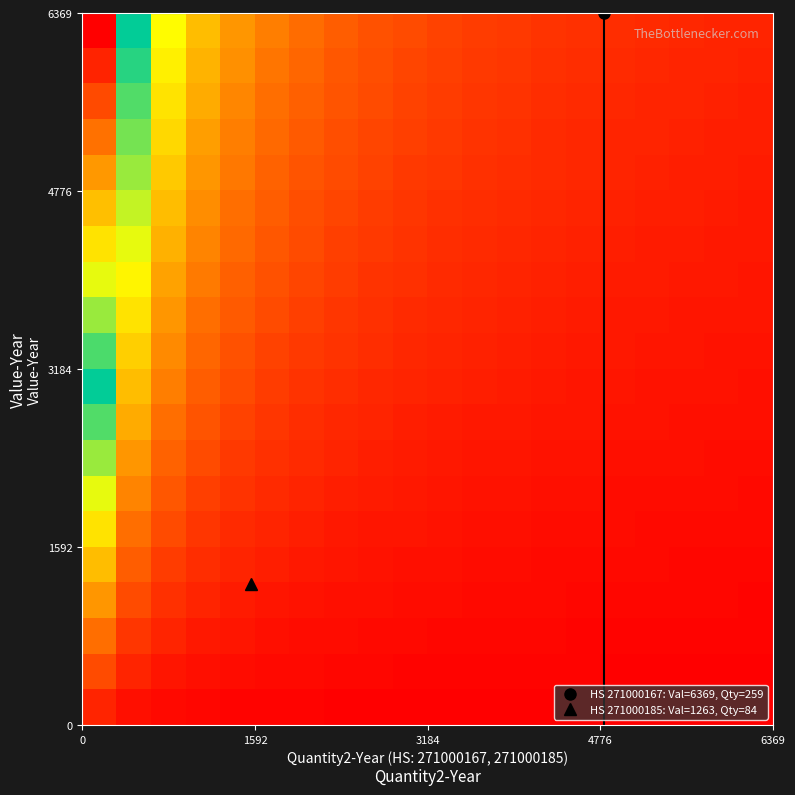

At how many categories does at least one series exceed 19?

1